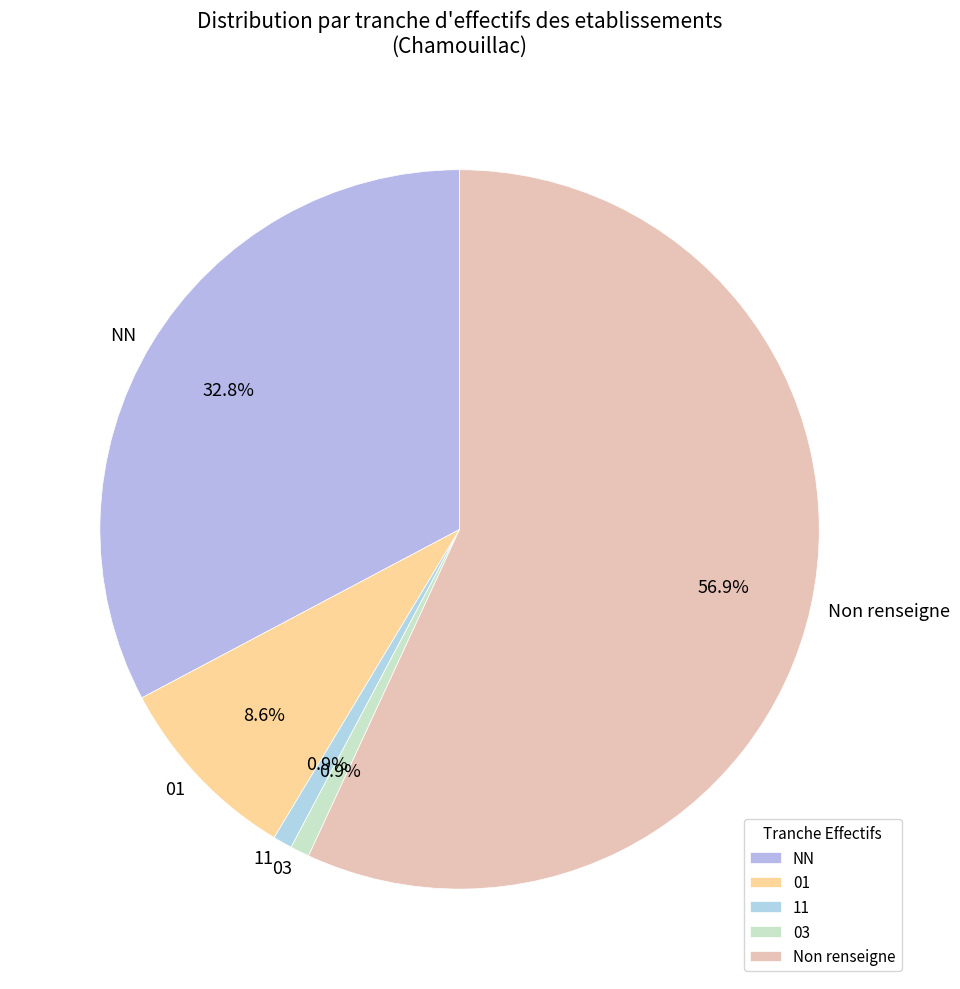

How much of the chart is everything except 03?

99.1%